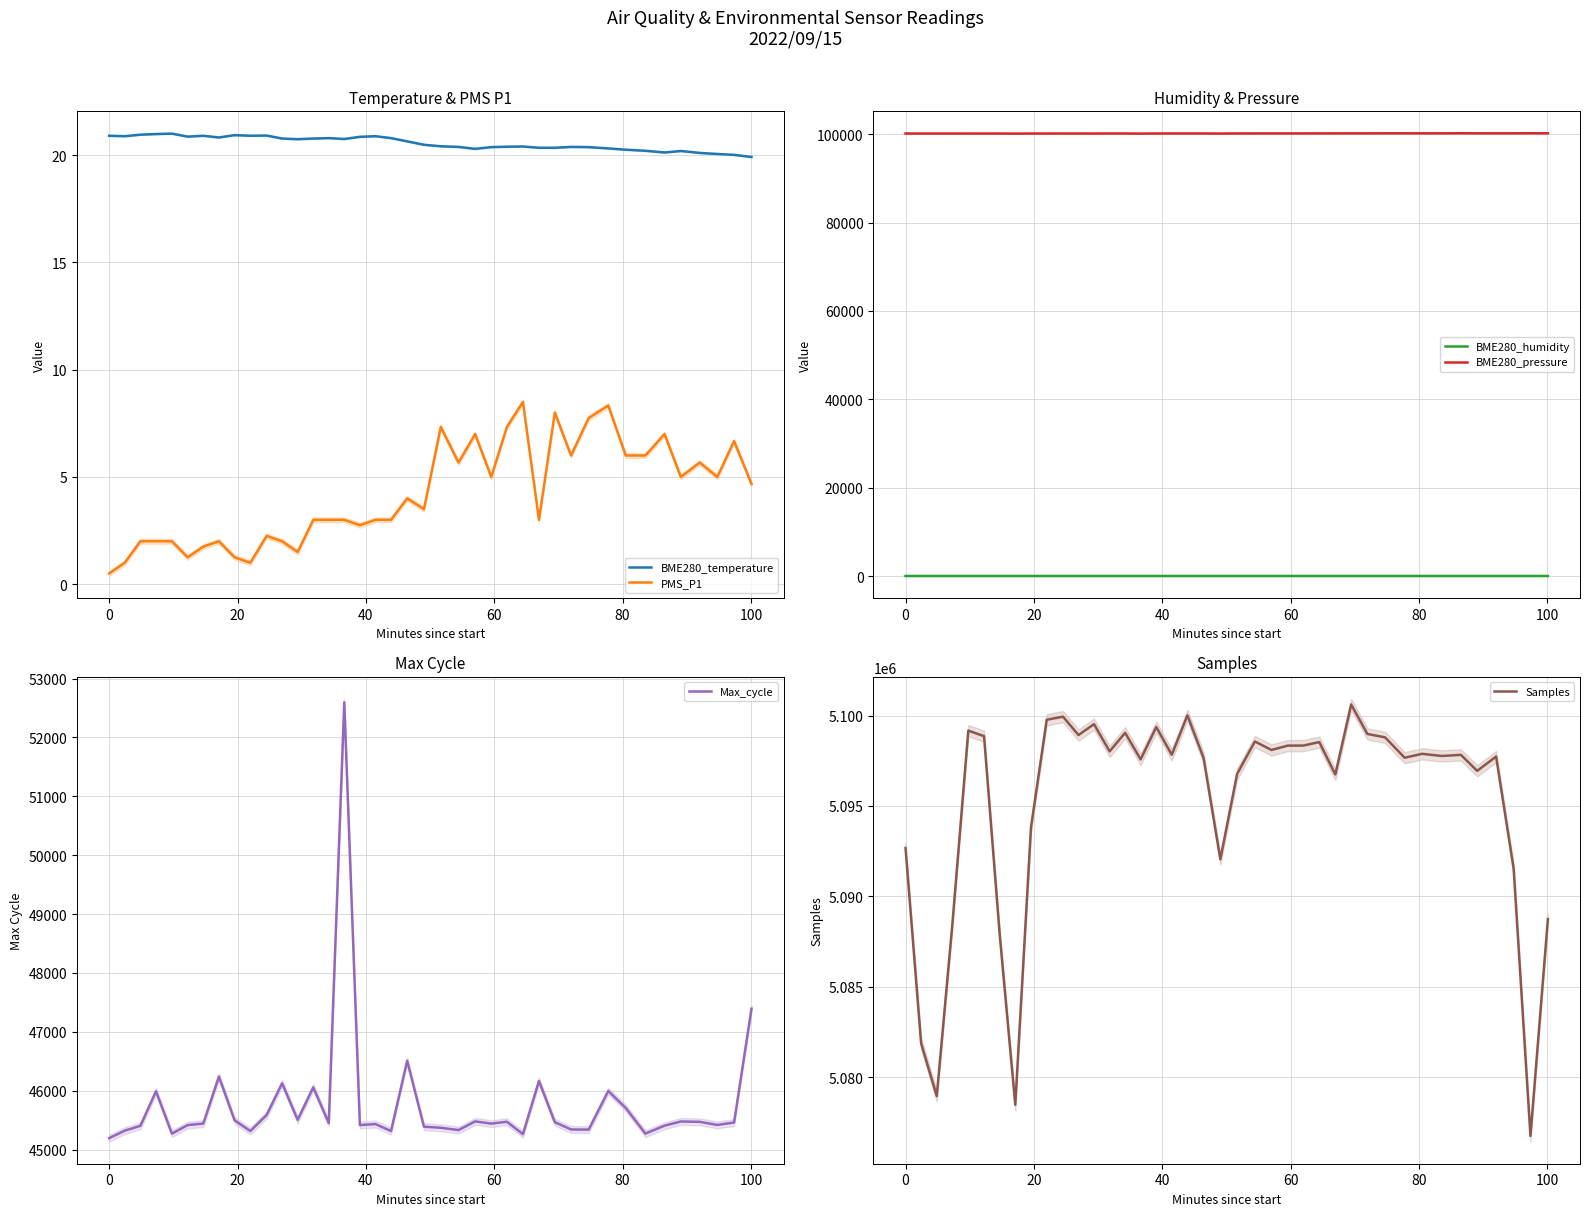

True or false: BME280_humidity and BME280_pressure cross at least once.

False